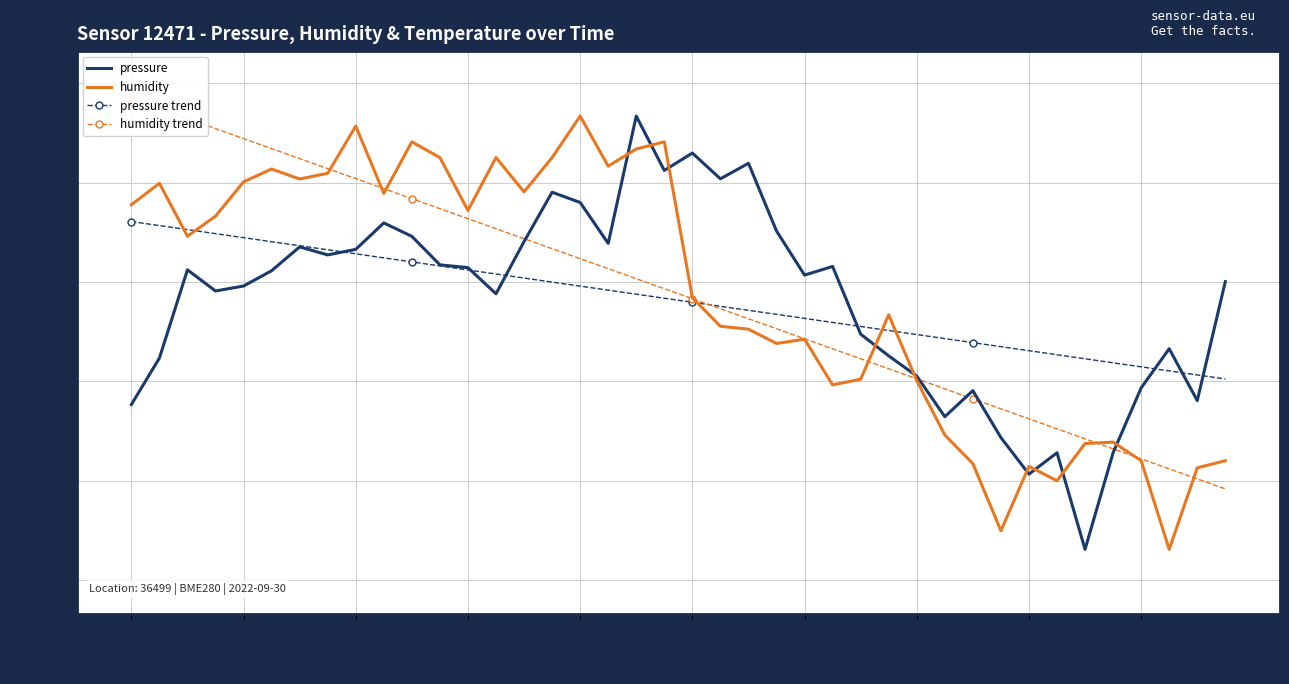

Where does the humidity trend series first go above 92069?

00:00